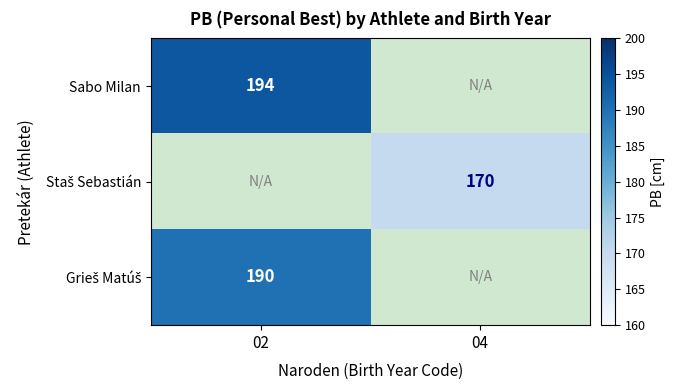

What is the minimum value shown in the chart?

170.0